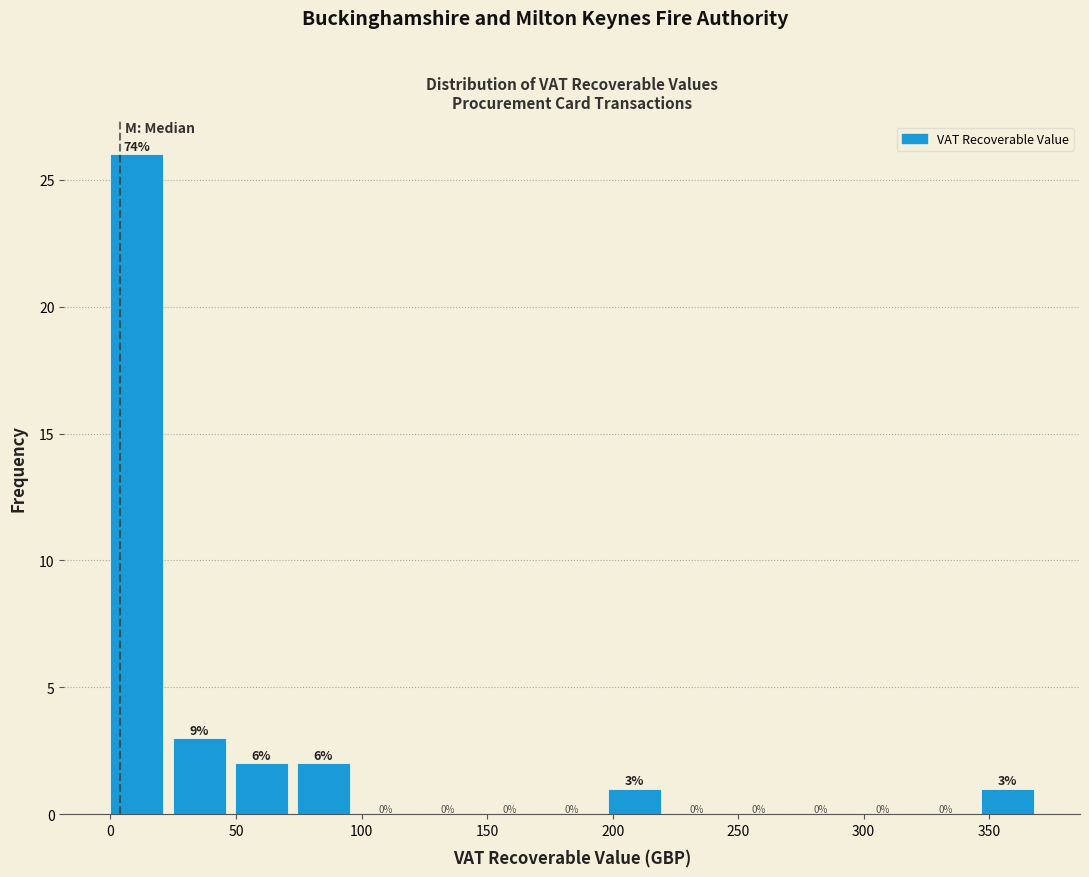

Which range on the x-axis has the tallest bar?

0 to 25